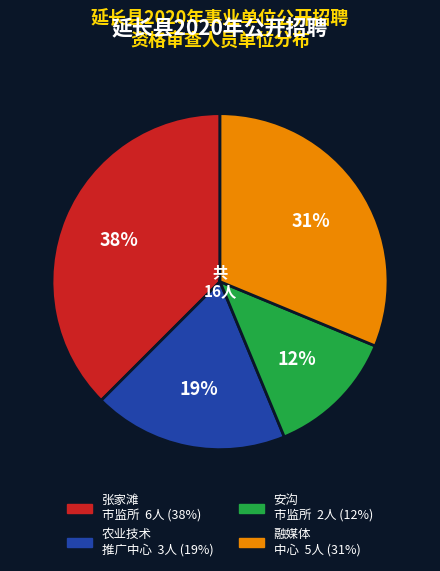

Is there any slice that represents more than half of the pie?

No